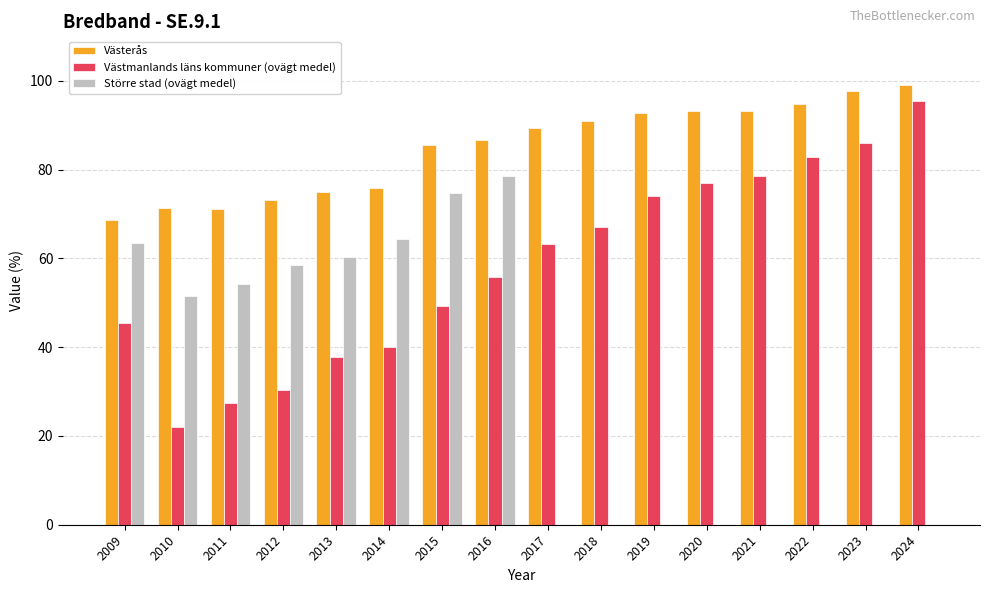

What is the sum of the Större stad (ovägt medel) values at 2012 and 2017?

58.4